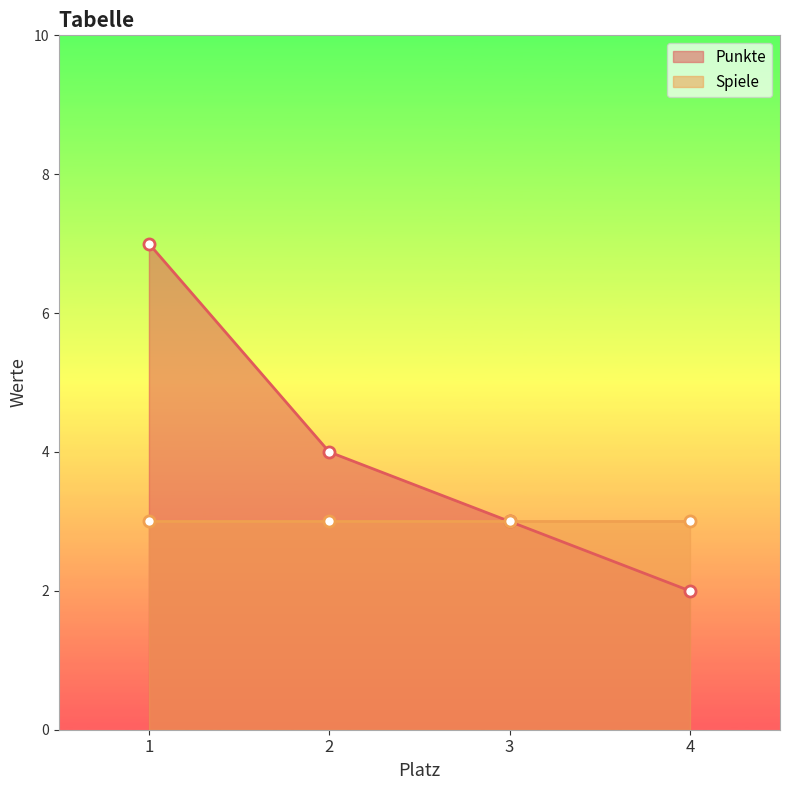

True or false: there are more than 2 points higher than both neighbors.

False